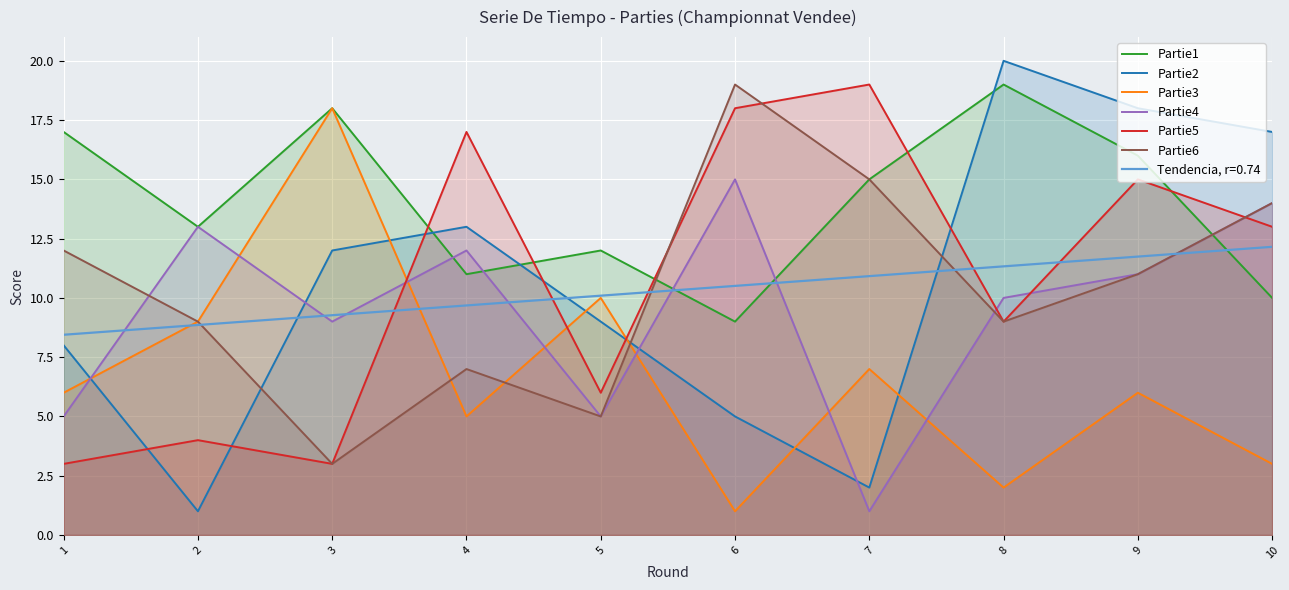

The Partie6 series shows 7 at 4. True or false?

True